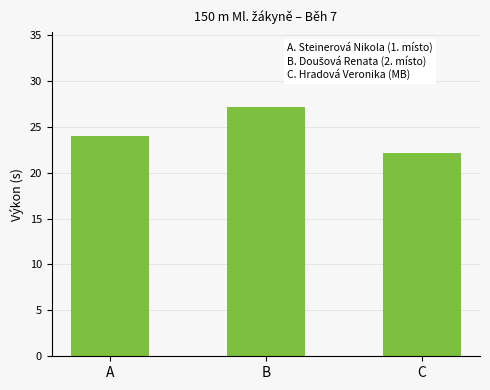

What is the sum of all values?

73.3